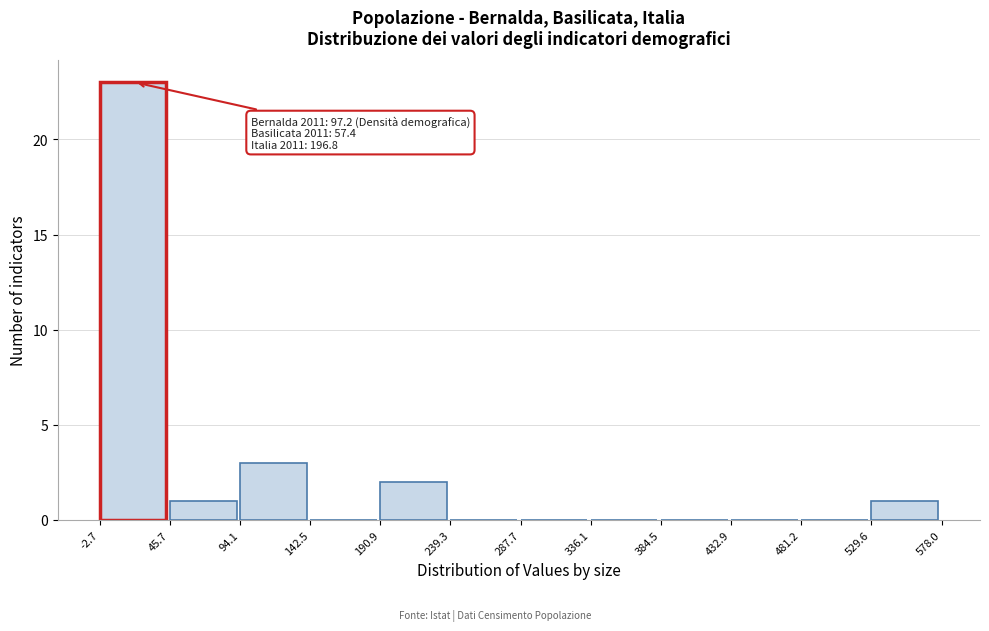

Which range on the x-axis has the tallest bar?

-2.7 to 45.7